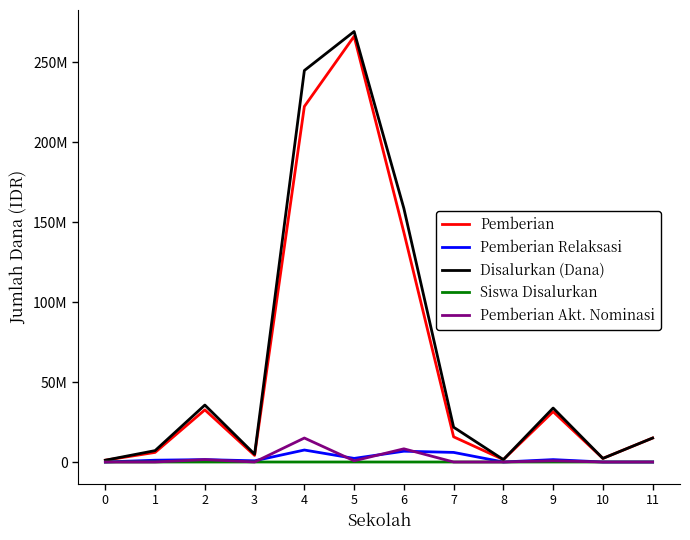

What are all the series names shown in the legend?

Pemberian, Pemberian Relaksasi, Disalurkan (Dana), Siswa Disalurkan, Pemberian Akt. Nominasi